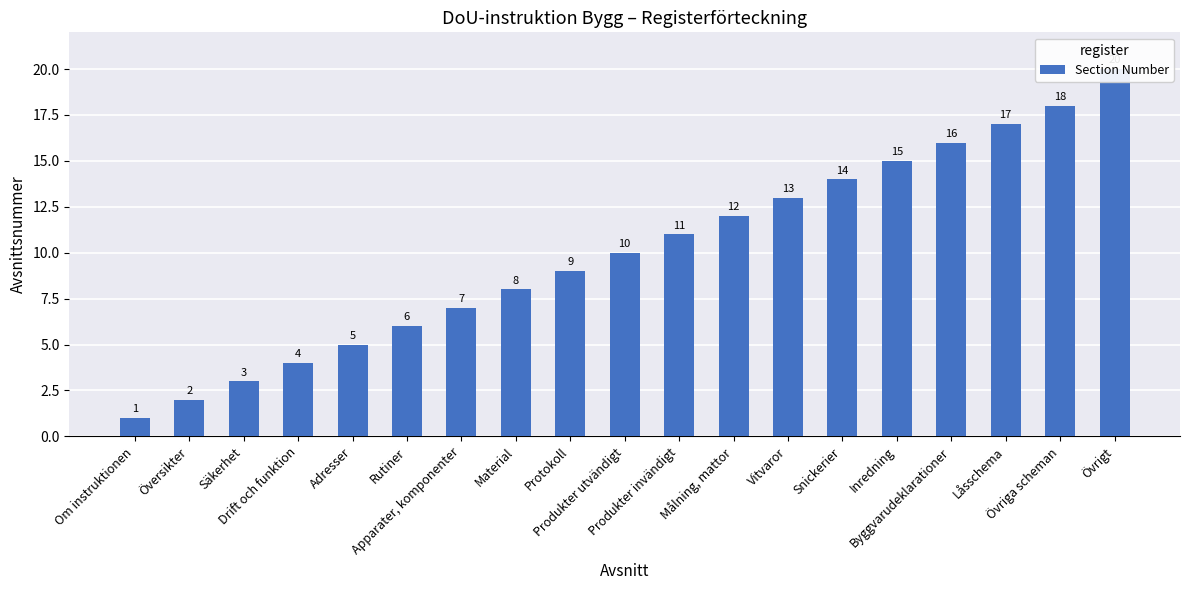

What is the label of the 12th bar from the right?

Material